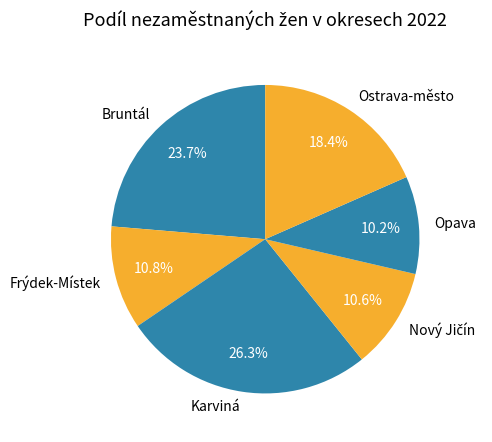

Which slice is the largest?

Karviná